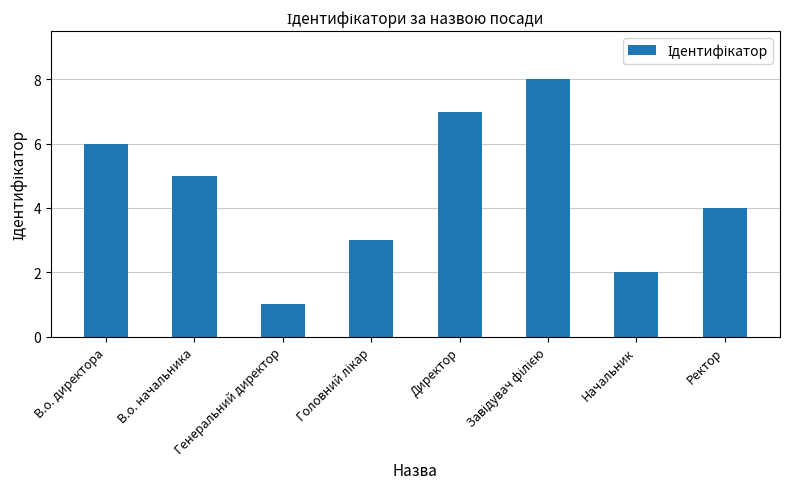

What is the difference between the second highest and second lowest values?

5